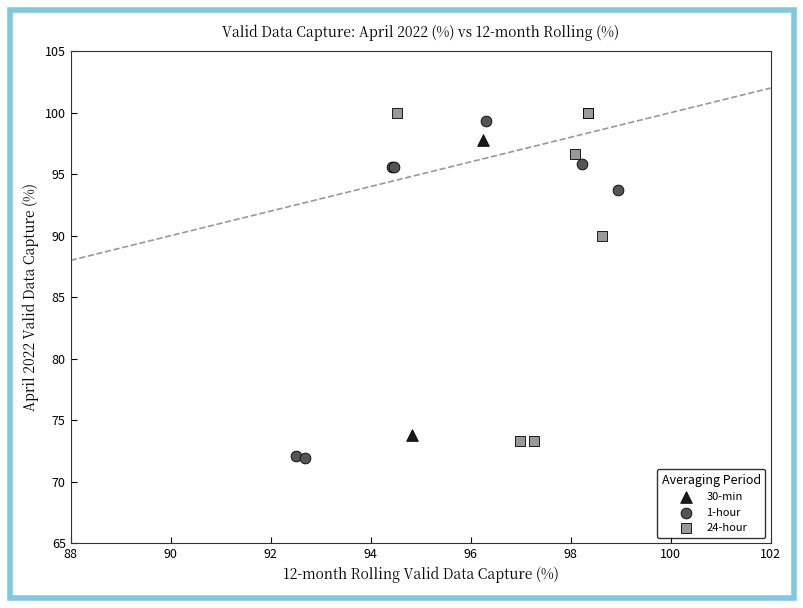

Which series contains the lowest Y value?

1-hour